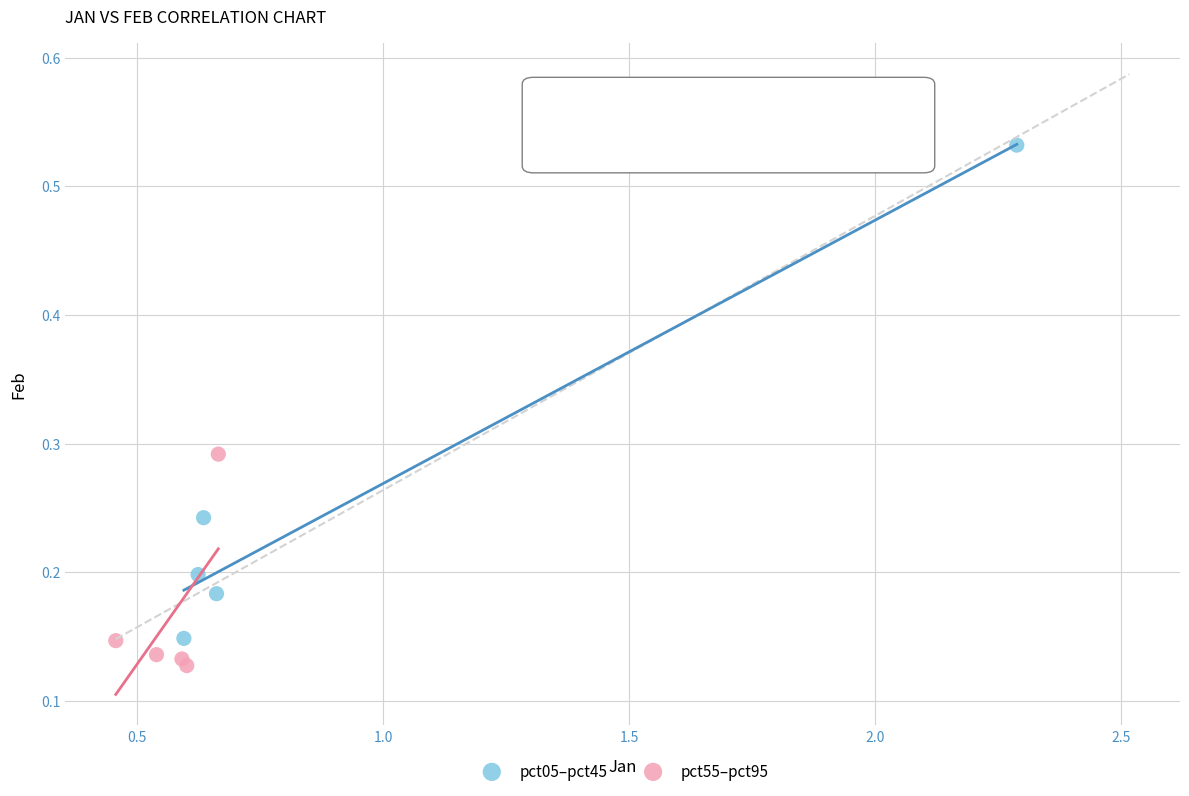

Which series reaches the minimum Y coordinate?

pct55–pct95